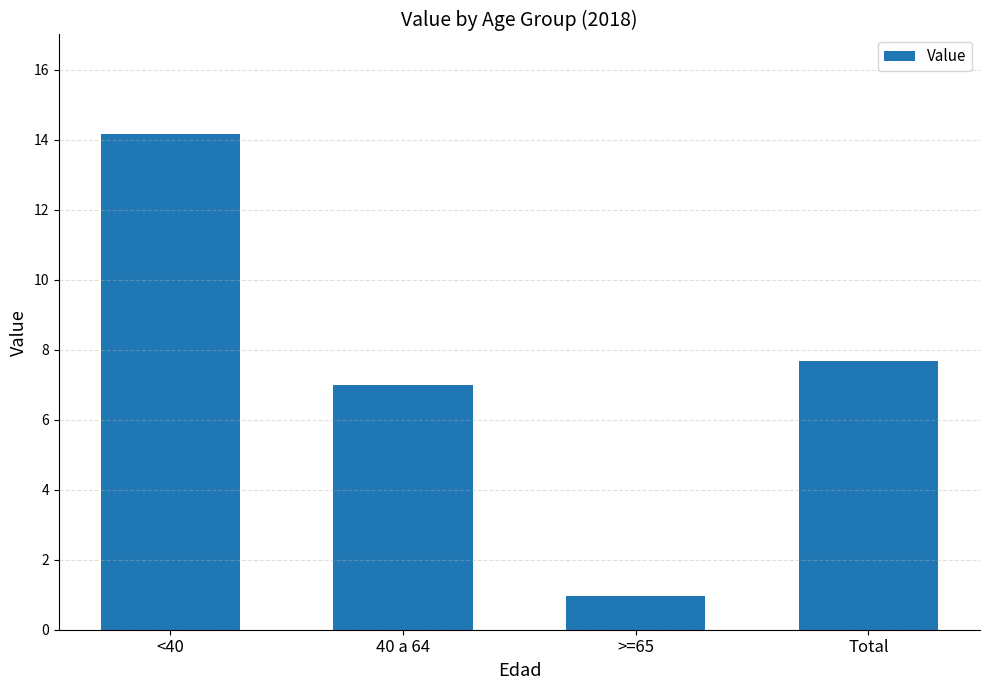

What is the label of the 2nd bar from the right?

>=65